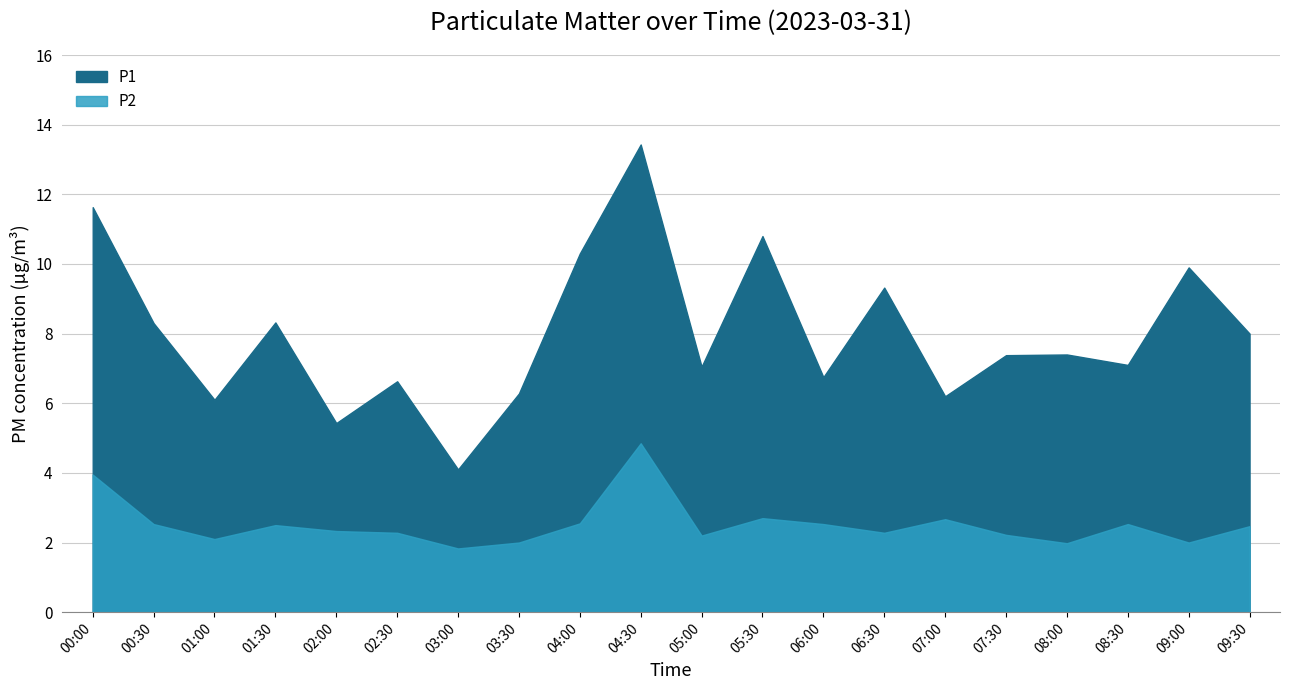

True or false: P2 and P1 cross at least once.

False